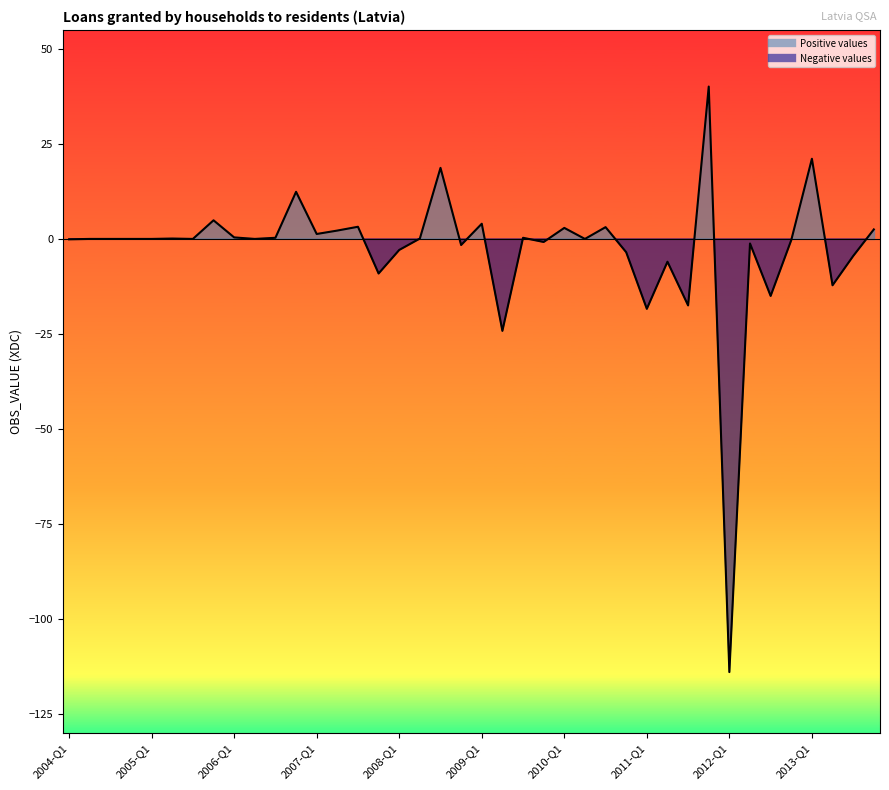

How many interior local peaks (higher than both neighbors) does the data have?

13